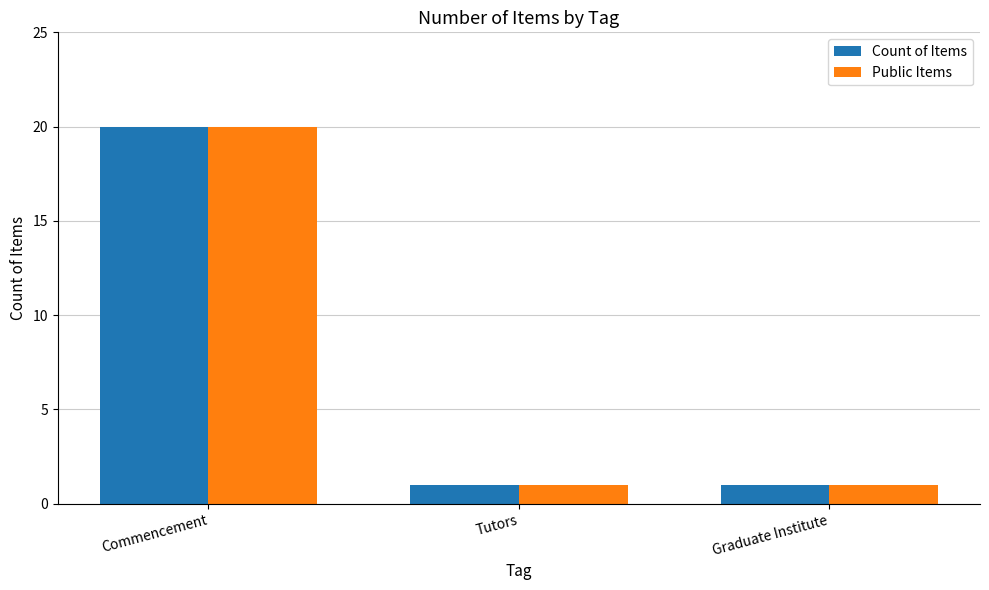

What is the difference between the maximum and second lowest values in the Public Items series?

19